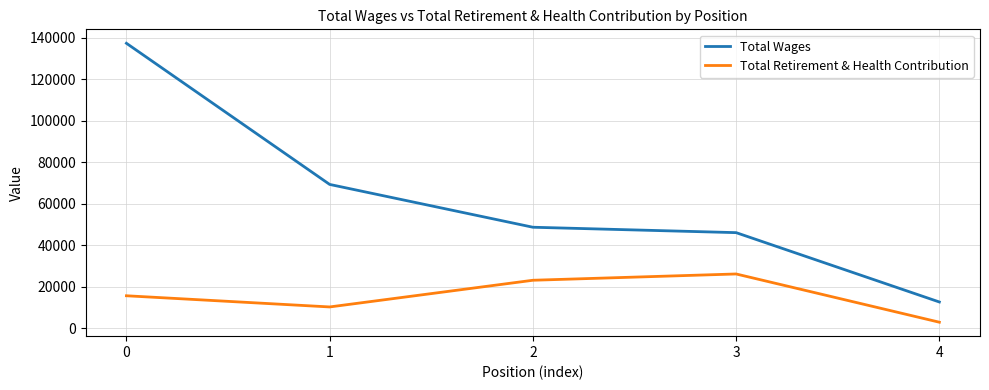

What is the average value of the Total Wages series?

62779